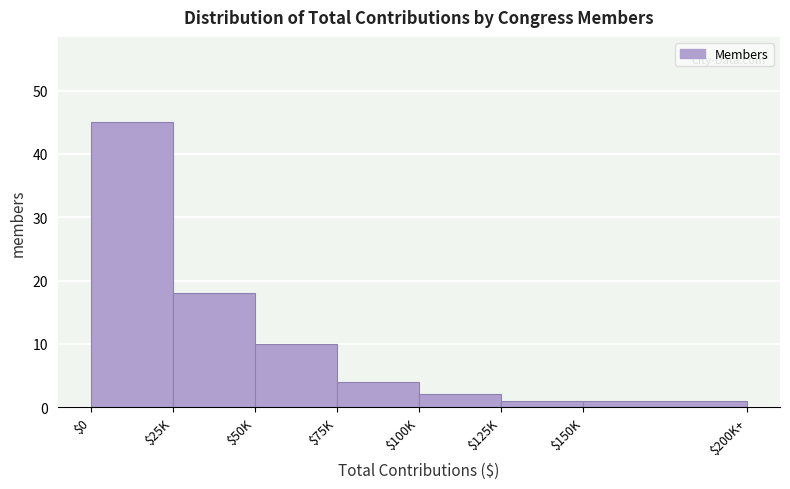

Reading left to right, list all the values displayed in this chart.

45	18	10	4	2	1	1